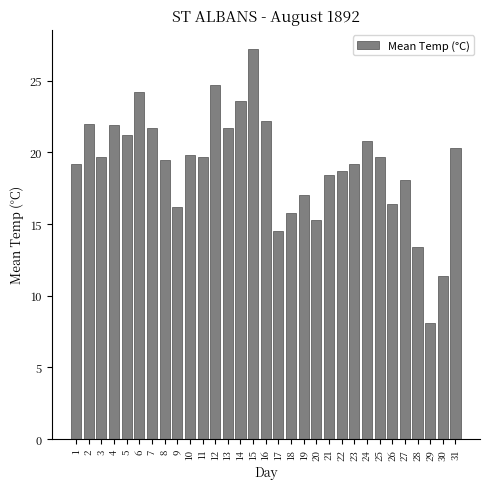

Which has a higher value, 12 or 5?

12